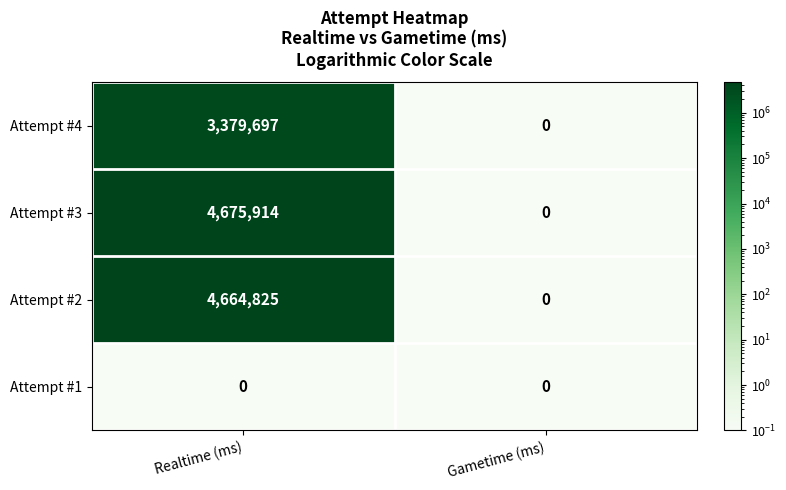

Reading left to right, list all the values displayed in this chart.

Attempt #4: Realtime (ms)=3379697	Gametime (ms)=0
Attempt #3: Realtime (ms)=4675914	Gametime (ms)=0
Attempt #2: Realtime (ms)=4664825	Gametime (ms)=0
Attempt #1: Realtime (ms)=0	Gametime (ms)=0